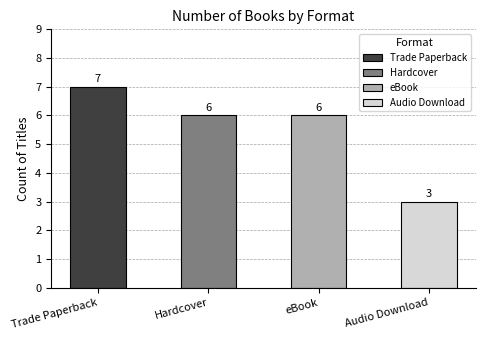

What are all the series names shown in the legend?

Trade Paperback, Hardcover, eBook, Audio Download